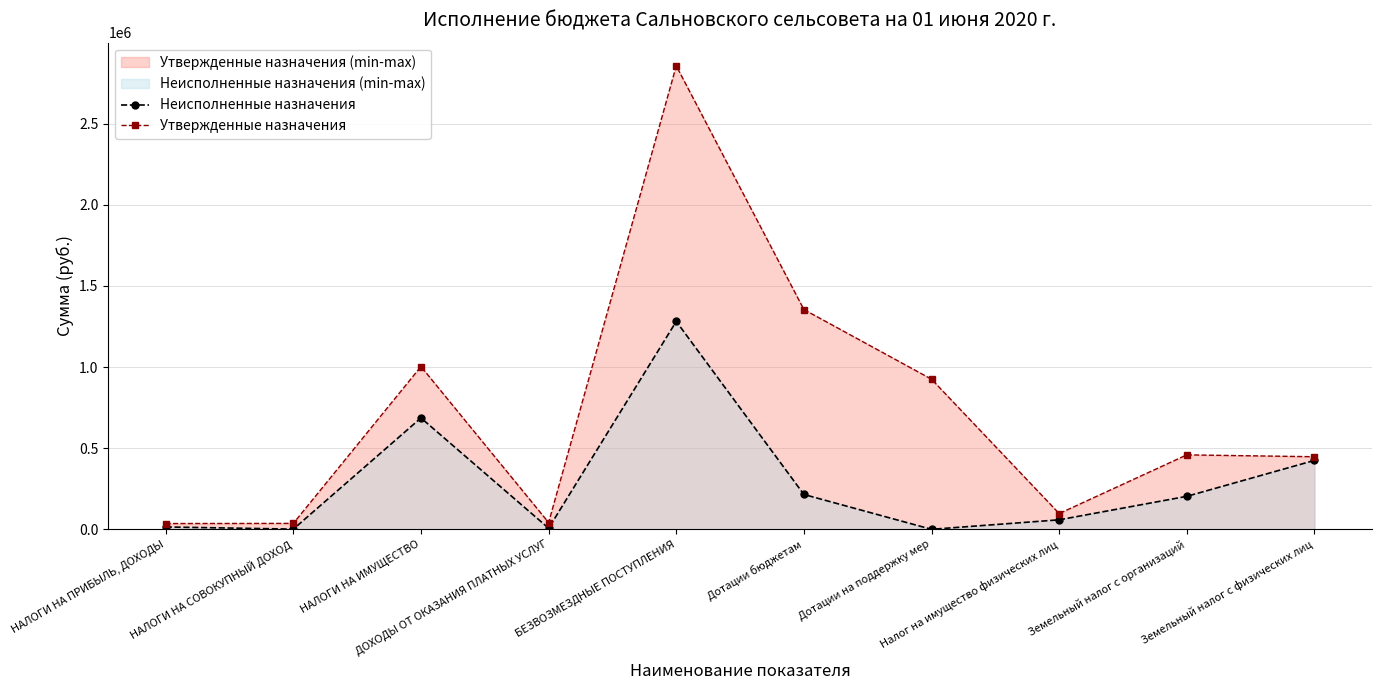

Reading right to left, list all the values displayed in this chart.

Неисполненные назначения: Земельный налог с физических лиц=424551.1	Земельный налог с организаций=203230.8	Налог на имущество физических лиц=58480.8	Дотации на поддержку мер=0.0	Дотации бюджетам=214639.0	БЕЗВОЗМЕЗДНЫЕ ПОСТУПЛЕНИЯ=1280930.6	ДОХОДЫ ОТ ОКАЗАНИЯ ПЛАТНЫХ УСЛУГ=6753.4	НАЛОГИ НА ИМУЩЕСТВО=686262.7	НАЛОГИ НА СОВОКУПНЫЙ ДОХОД=1178.5	НАЛОГИ НА ПРИБЫЛЬ, ДОХОДЫ=14461.3
Утвержденные назначения: Земельный налог с физических лиц=447258.0	Земельный налог с организаций=458726.0	Налог на имущество физических лиц=97112.0	Дотации на поддержку мер=924946.0	Дотации бюджетам=1354223.0	БЕЗВОЗМЕЗДНЫЕ ПОСТУПЛЕНИЯ=2855838.0	ДОХОДЫ ОТ ОКАЗАНИЯ ПЛАТНЫХ УСЛУГ=41620.0	НАЛОГИ НА ИМУЩЕСТВО=1003096.0	НАЛОГИ НА СОВОКУПНЫЙ ДОХОД=36515.0	НАЛОГИ НА ПРИБЫЛЬ, ДОХОДЫ=35569.0